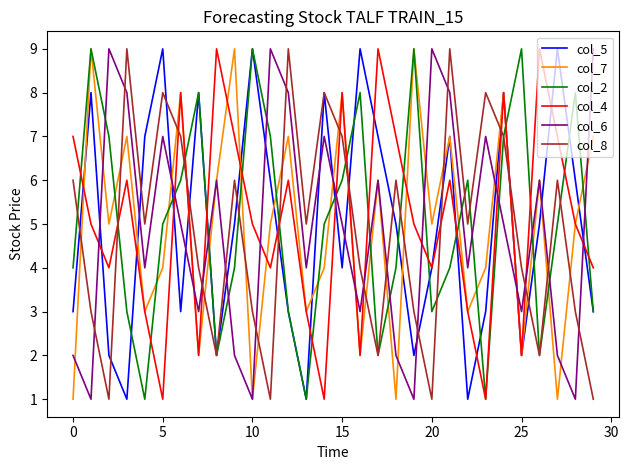

What is the maximum value shown in the chart?

9